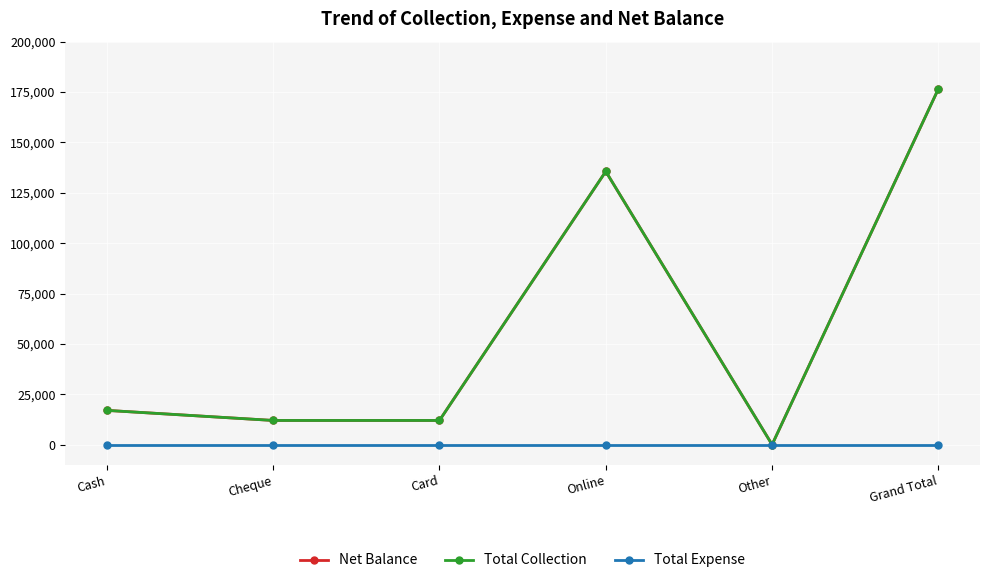

Between Other and Online, which is larger?

Online